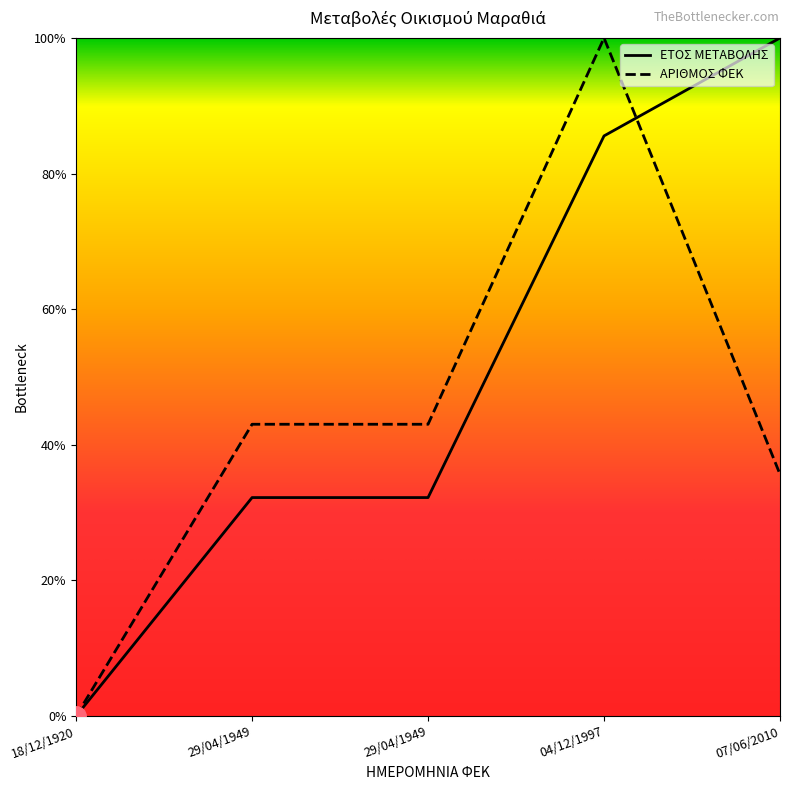

Reading left to right, transcribe all the data shown in this chart.

ΕΤΟΣ ΜΕΤΑΒΟΛΗΣ: 18/12/1920=0.0	29/04/1949=32.2	29/04/1949=32.2	04/12/1997=85.6	07/06/2010=100.0
ΑΡΙΘΜΟΣ ΦΕΚ: 18/12/1920=0.0	29/04/1949=43.0	29/04/1949=43.0	04/12/1997=100.0	07/06/2010=35.7